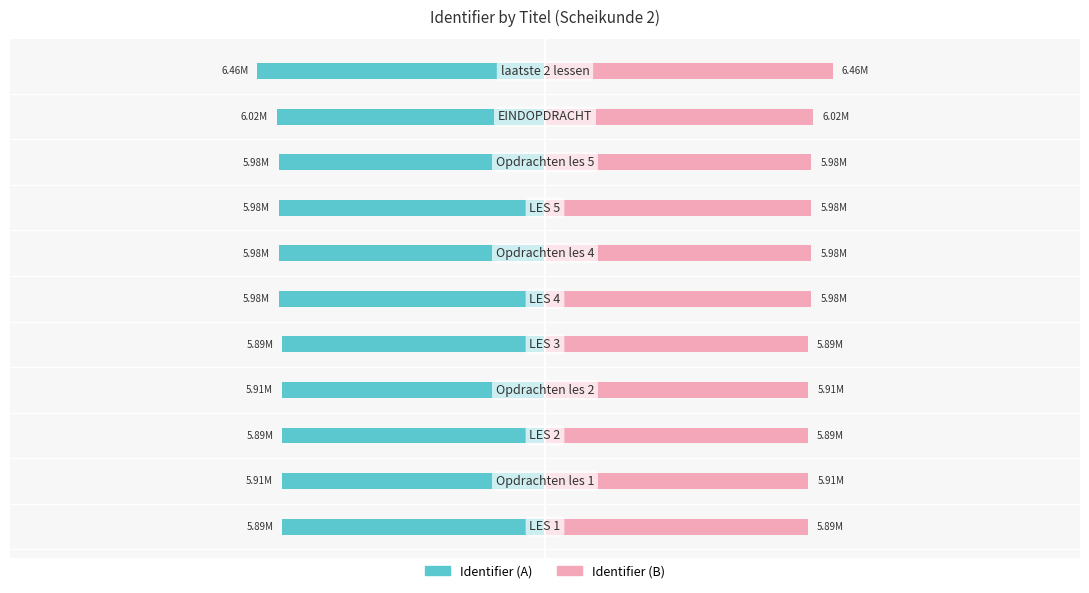

At 1, list the series in order from largest to smallest.

Identifier (B), Identifier (A)